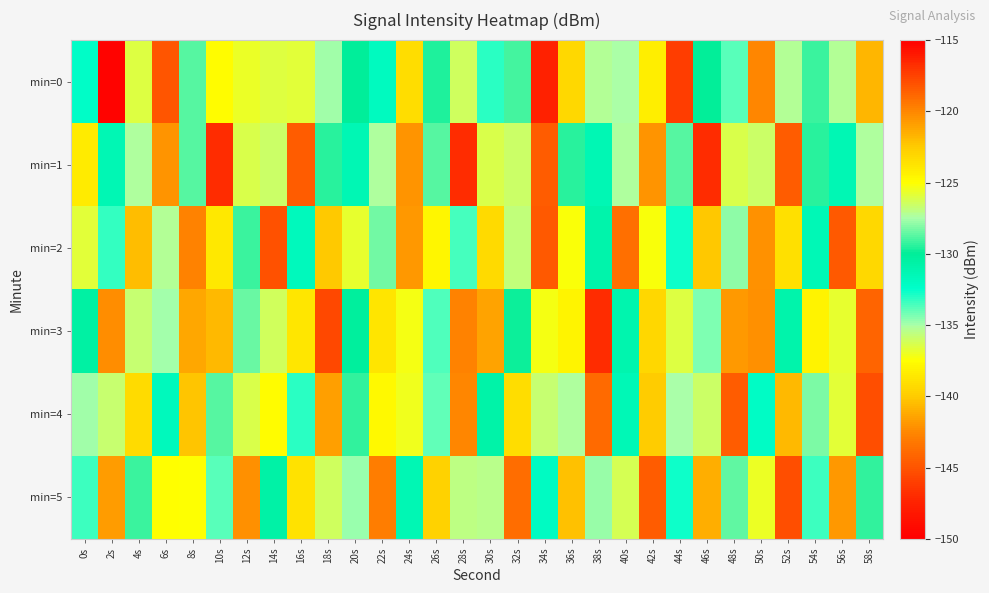

Reading left to right, transcribe all the data shown in this chart.

min=0: 0s=-132.3	2s=-149.7	4s=-126.0	6s=-118.3	8s=-128.7	10s=-137.6	12s=-125.7	14s=-136.5	16s=-125.9	18s=-127.7	20s=-130.1	22s=-131.9	24s=-139.1	26s=-129.6	28s=-126.4	30s=-133.1	32s=-129.1	34s=-147.5	36s=-123.2	38s=-127.2	40s=-135.0	42s=-124.2	44s=-146.1	46s=-130.0	48s=-133.8	50s=-142.6	52s=-127.2	54s=-129.1	56s=-127.2	58s=-140.8
min=1: 0s=-138.4	2s=-131.3	4s=-135.2	6s=-142.0	8s=-128.7	10s=-116.6	12s=-136.4	14s=-126.6	16s=-144.6	18s=-129.4	20s=-131.3	22s=-135.2	24s=-142.0	26s=-128.7	28s=-116.6	30s=-136.4	32s=-126.6	34s=-144.6	36s=-129.4	38s=-131.3	40s=-135.2	42s=-142.0	44s=-128.7	46s=-116.6	48s=-136.4	50s=-126.6	52s=-144.6	54s=-129.4	56s=-131.3	58s=-135.2
min=2: 0s=-125.9	2s=-133.2	4s=-140.5	6s=-127.3	8s=-119.8	10s=-138.6	12s=-129.1	14s=-145.2	16s=-131.7	18s=-122.4	20s=-136.8	22s=-128.3	24s=-141.9	26s=-124.6	28s=-133.5	30s=-139.2	32s=-126.8	34s=-118.3	36s=-137.4	38s=-130.9	40s=-143.6	42s=-125.2	44s=-132.7	46s=-140.1	48s=-127.9	50s=-120.4	52s=-139.0	54s=-131.5	56s=-144.8	58s=-123.1
min=3: 0s=-130.5	2s=-142.3	4s=-126.7	6s=-134.9	8s=-121.2	10s=-140.6	12s=-128.4	14s=-136.1	16s=-123.8	18s=-145.5	20s=-130.2	22s=-138.7	24s=-125.3	26s=-133.6	28s=-119.9	30s=-141.4	32s=-129.8	34s=-137.2	36s=-124.5	38s=-146.9	40s=-131.1	42s=-139.4	44s=-126.0	46s=-134.3	48s=-120.7	50s=-142.1	52s=-130.9	54s=-138.0	56s=-125.8	58s=-144.2
min=4: 0s=-127.6	2s=-135.9	4s=-123.3	6s=-131.8	8s=-140.2	10s=-128.7	12s=-136.4	14s=-124.9	16s=-133.1	18s=-141.6	20s=-129.3	22s=-137.8	24s=-125.4	26s=-134.0	28s=-142.5	30s=-130.8	32s=-139.1	34s=-126.7	36s=-135.2	38s=-143.9	40s=-131.5	42s=-140.0	44s=-127.5	46s=-136.0	48s=-144.6	50s=-132.2	52s=-140.7	54s=-128.2	56s=-136.7	58s=-145.3
min=5: 0s=-133.4	2s=-141.7	4s=-129.2	6s=-137.5	8s=-125.1	10s=-133.8	12s=-142.2	14s=-130.6	16s=-138.9	18s=-126.4	20s=-134.7	22s=-143.0	24s=-131.3	26s=-139.7	28s=-127.0	30s=-135.5	32s=-143.8	34s=-132.0	36s=-140.4	38s=-127.8	40s=-136.2	42s=-144.6	44s=-132.7	46s=-141.1	48s=-128.6	50s=-136.9	52s=-145.3	54s=-133.4	56s=-141.8	58s=-129.3